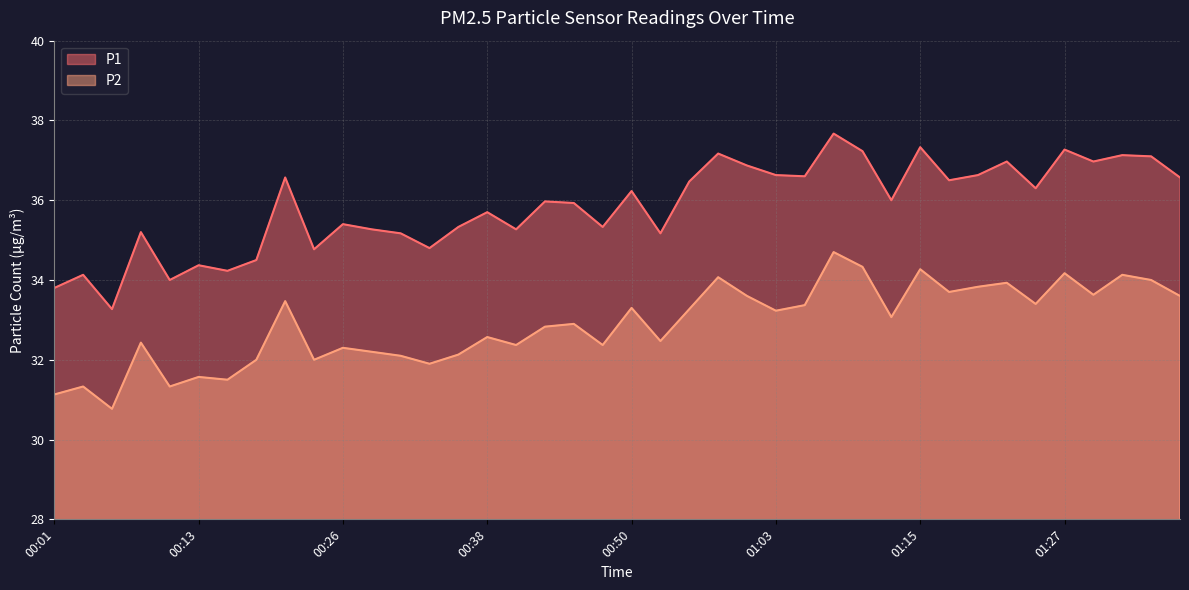

In P1, how many points are lower than both neighbors (excluding endpoints)?

13